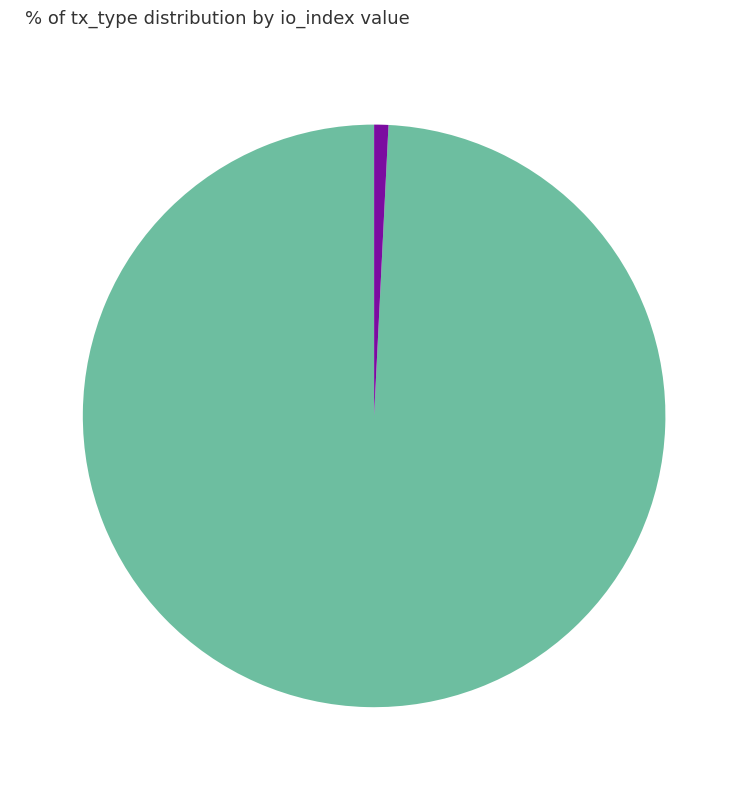

Count the number of slices in the pie.

2